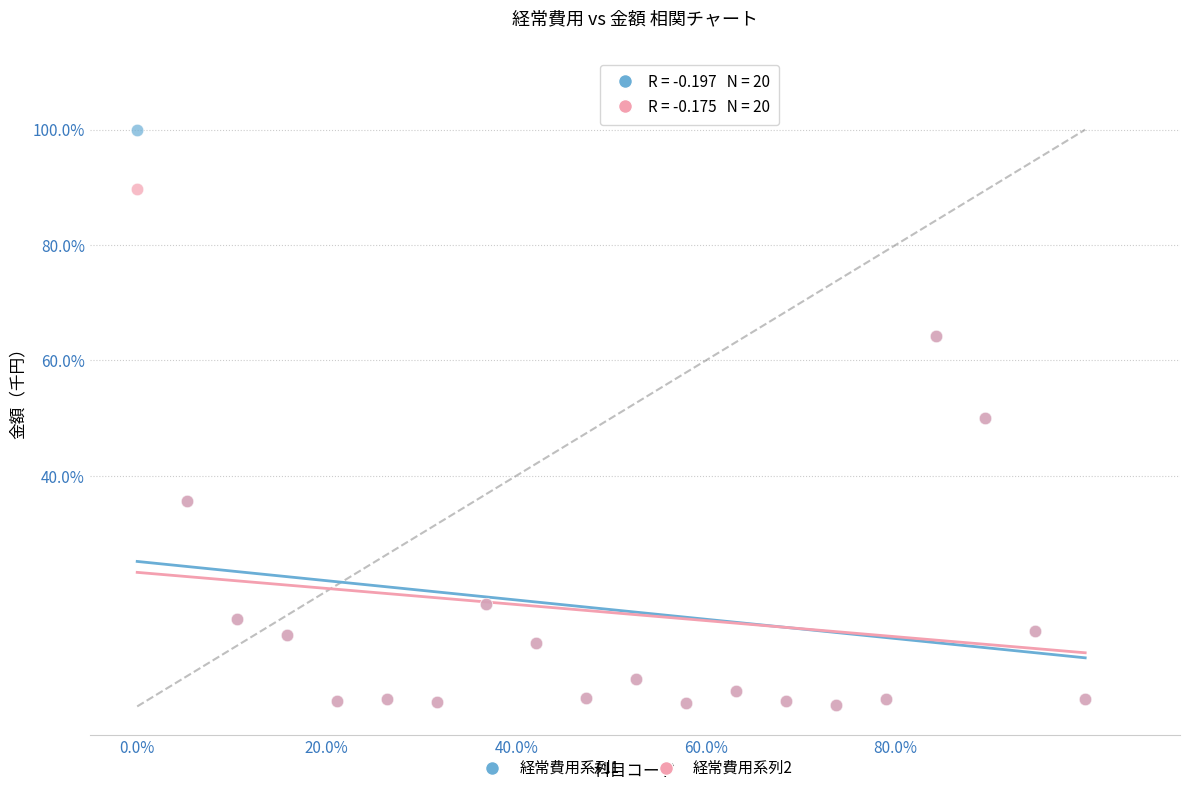

Which series reaches the maximum Y coordinate?

経常費用系列1